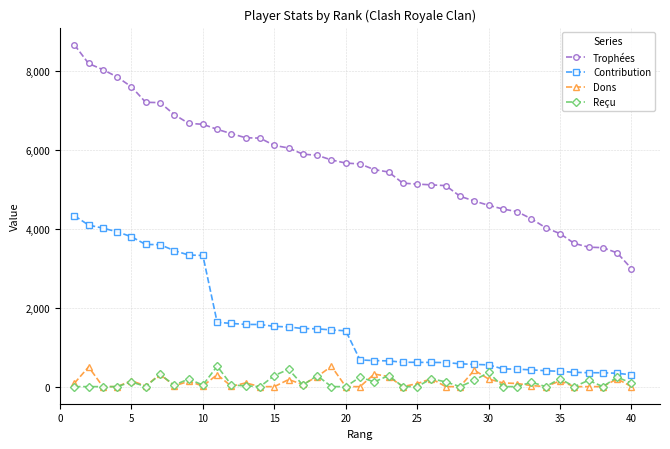

What is the average value of the Contribution series?

1567